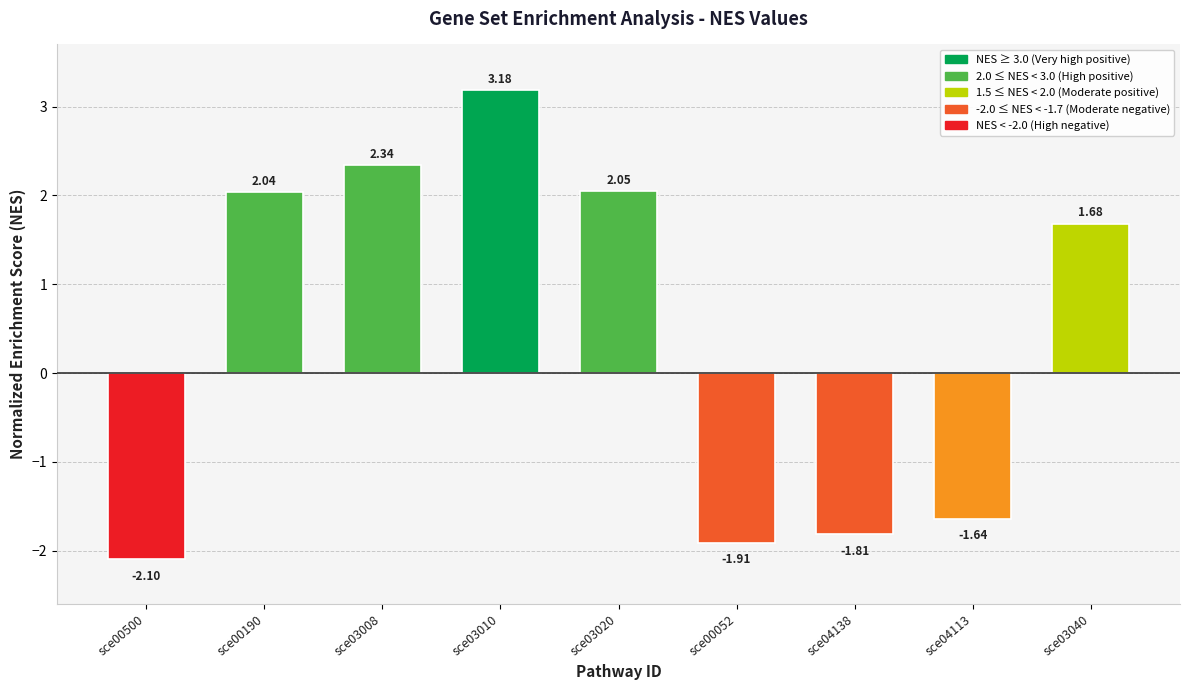

Are the bars horizontal?

No